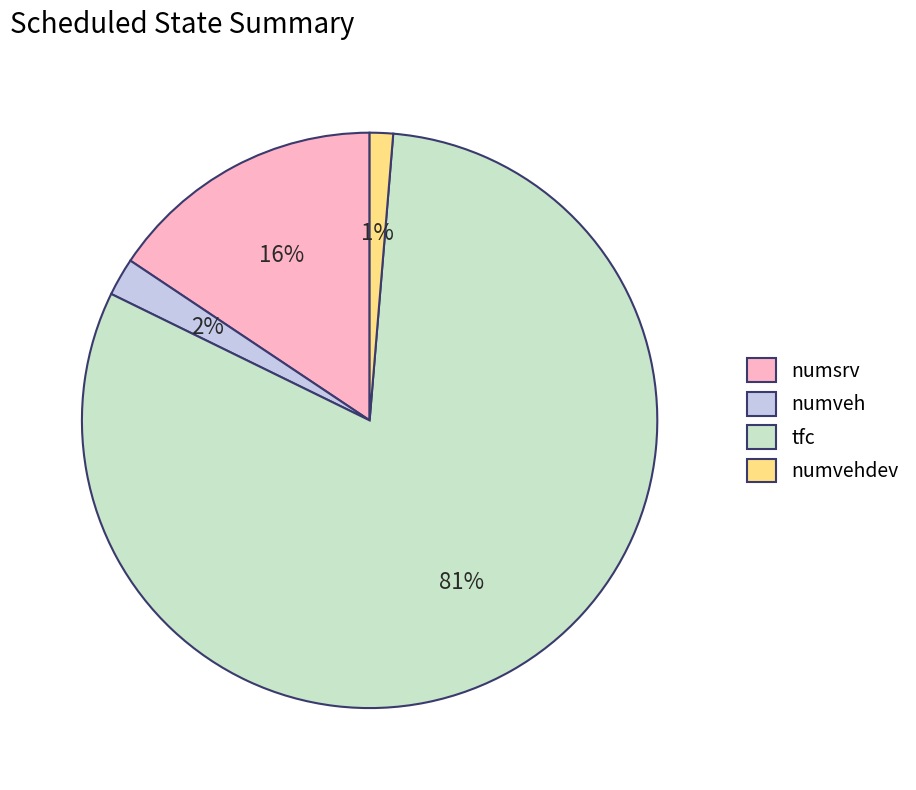

Combined, do numvehdev and tfc account for over 50%?

Yes